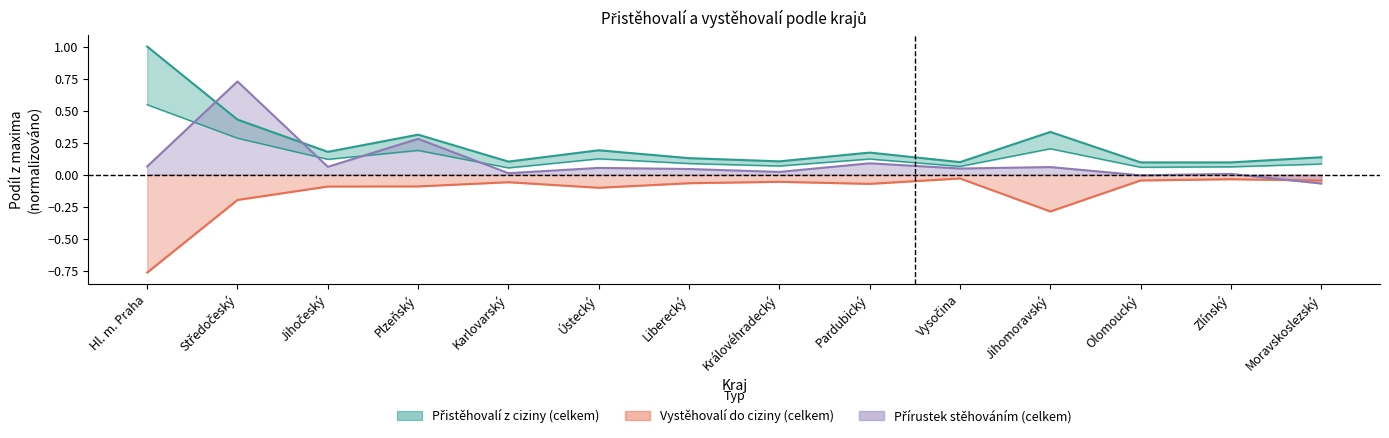

How many interior local valleys does the Vystěhovalí do ciziny (celkem) series have?

3